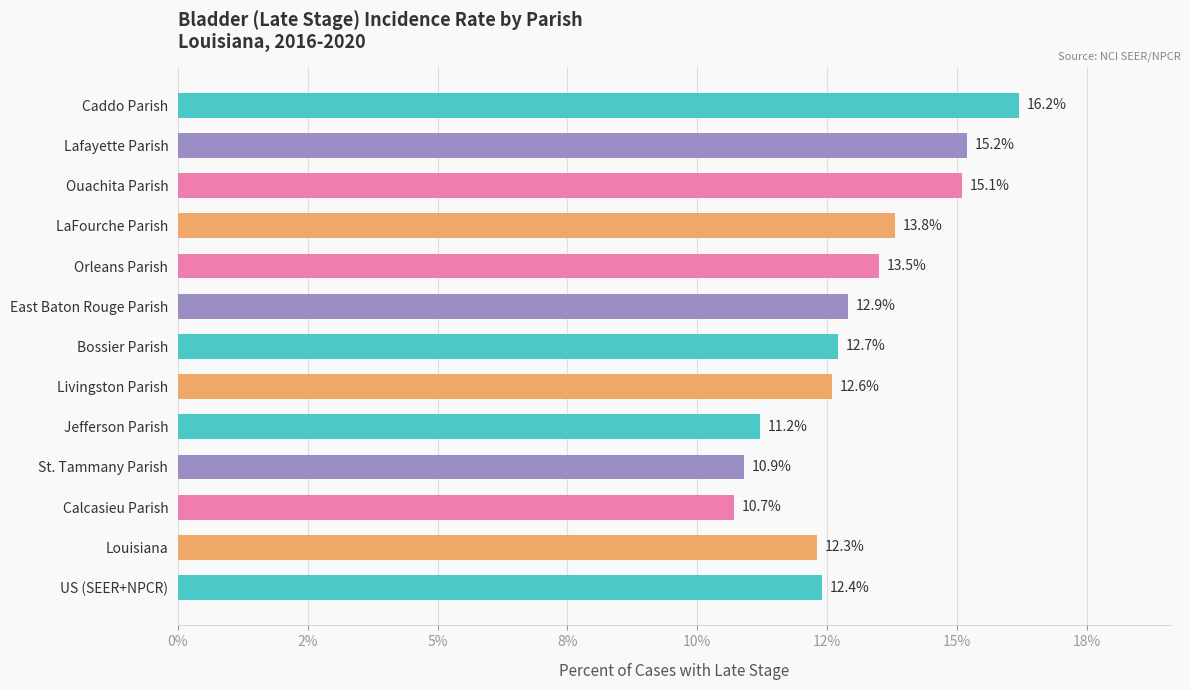

Are the bars horizontal?

Yes